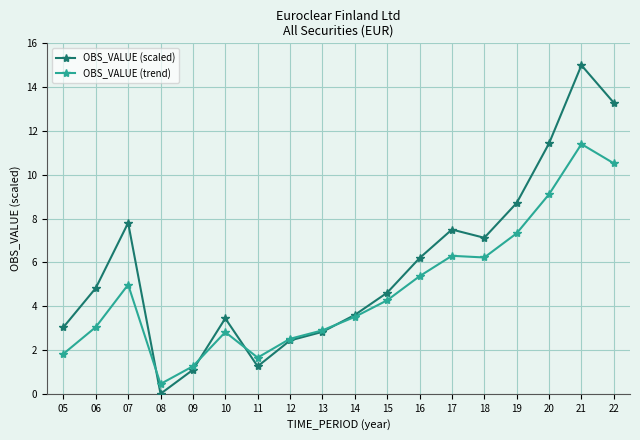

The OBS_VALUE (trend) series shows 1.8 at 10. True or false?

False